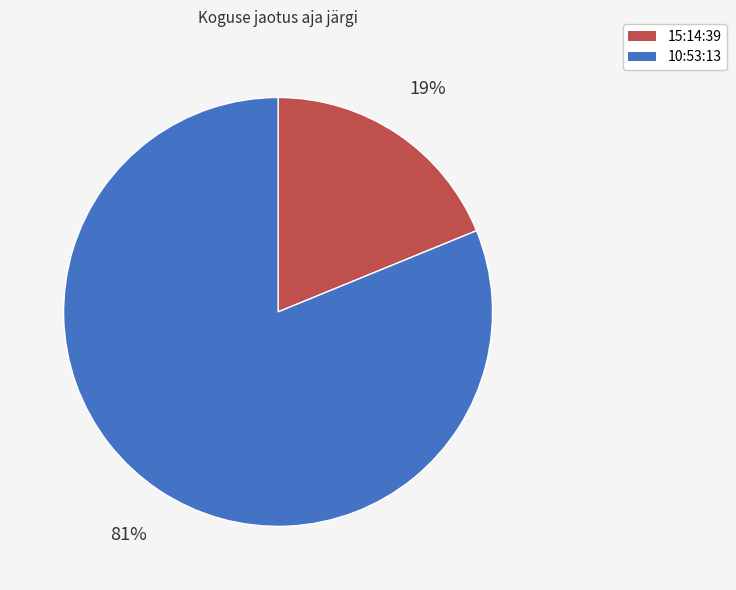

To the nearest percent, what is the average slice percentage?

50%